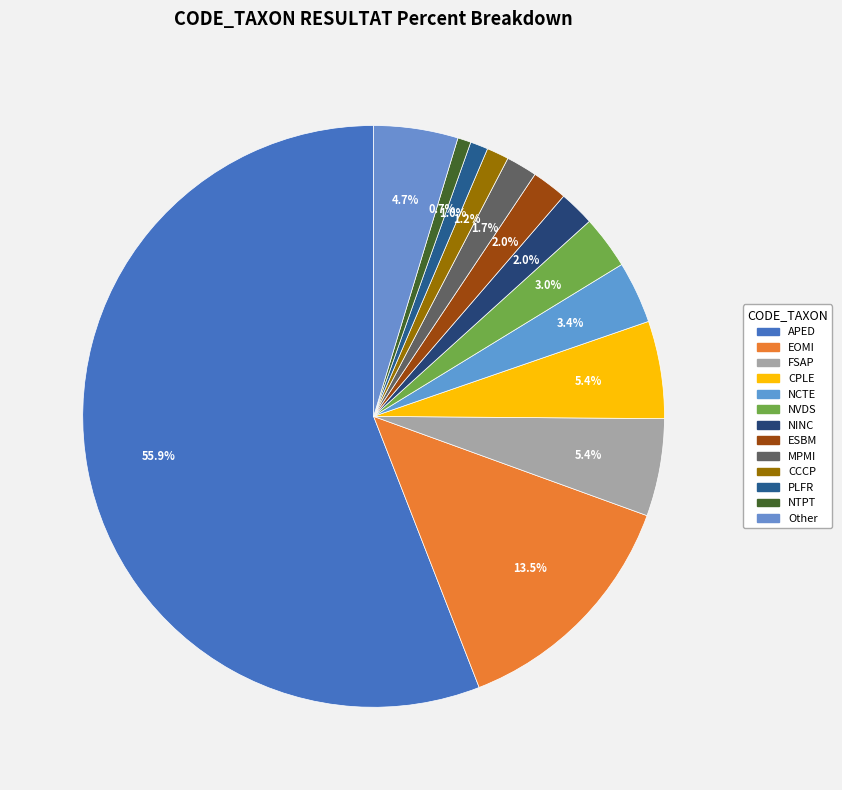

To the nearest percent, what portion does FSAP represent?

5%